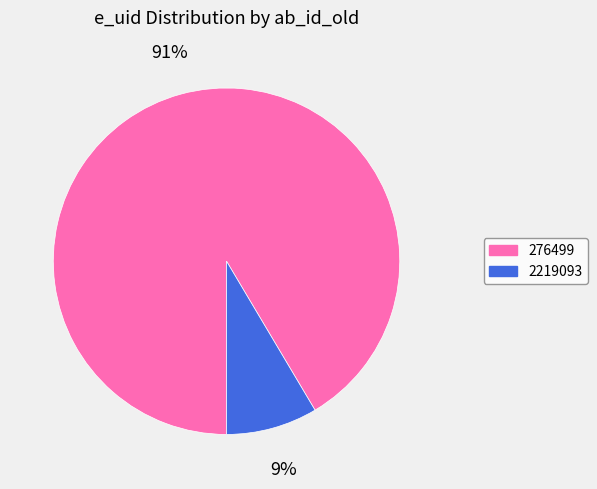

Is the sum of 276499 and 2219093 greater than half?

Yes